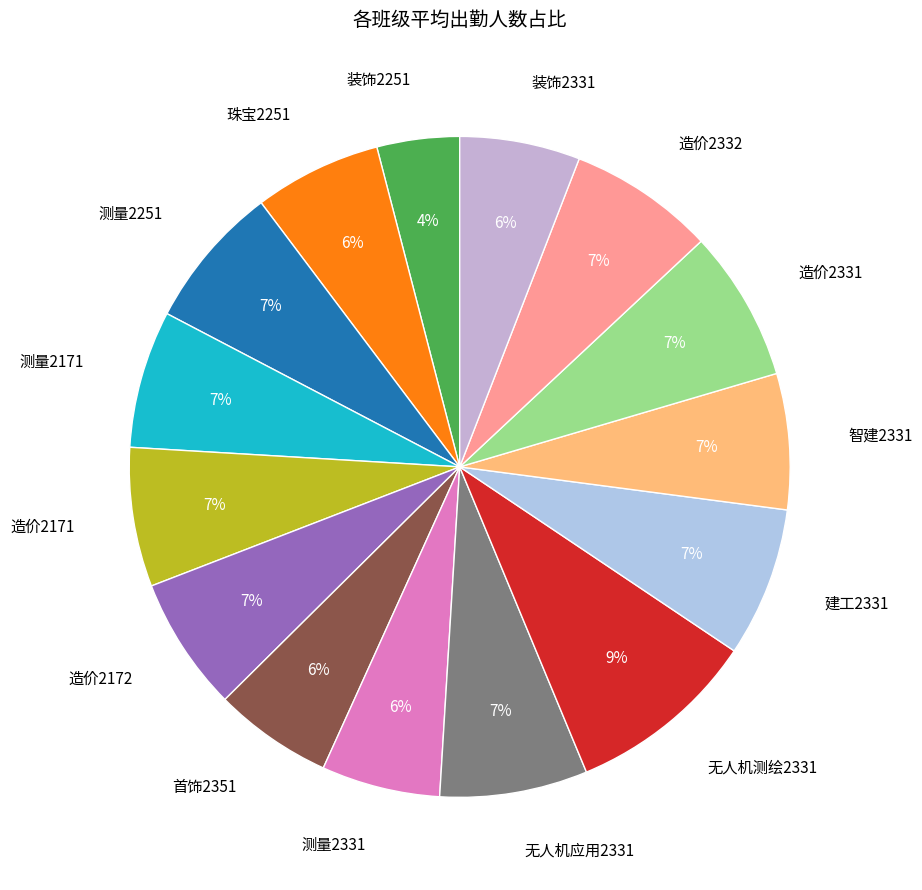

Is 建工2331 the majority of the pie?

No